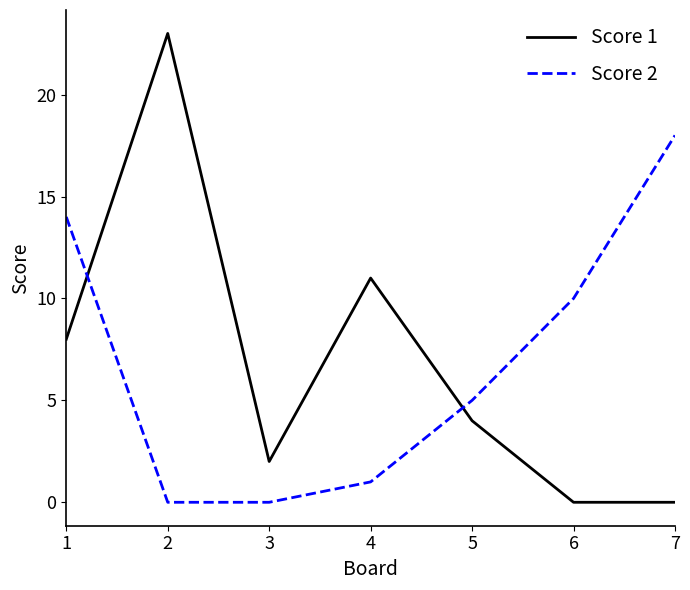

Does the chart have visible grid lines?

No